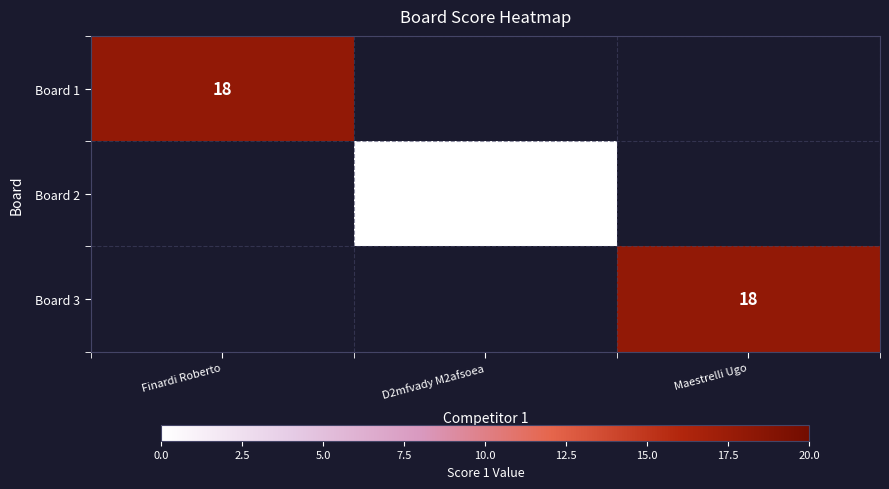

True or false: Board 1 has a value of 6 at Finardi Roberto.

False